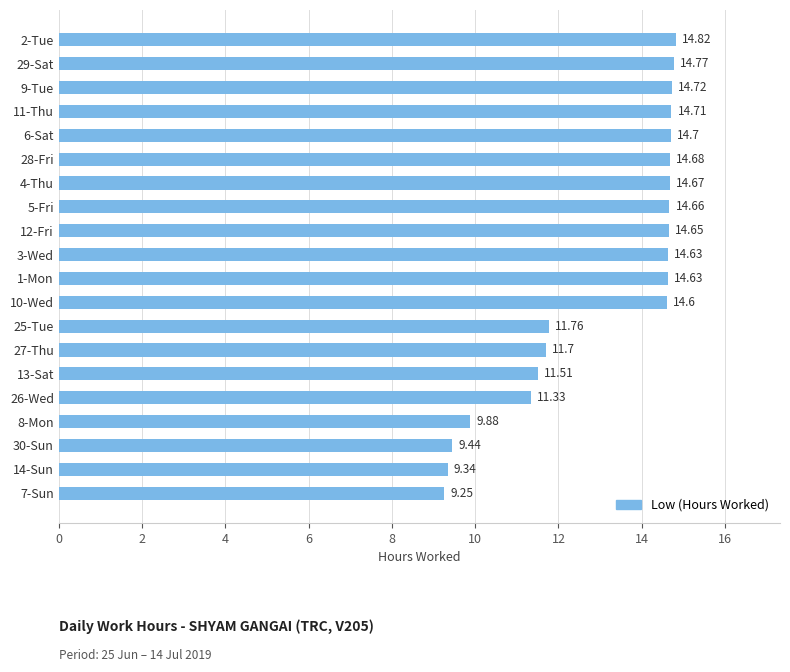

What is the difference between the second highest and minimum values?

5.5